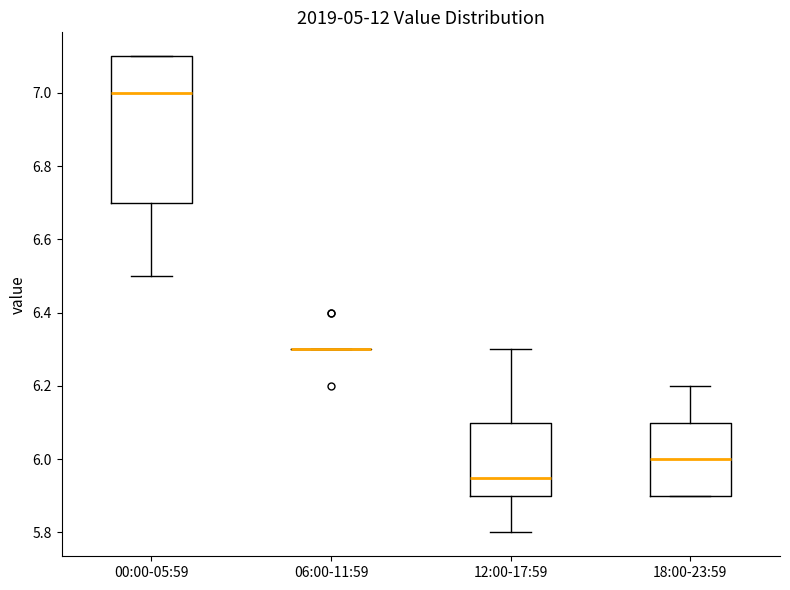

Comparing the boxes themselves (not the whiskers), which one is the tallest?

00:00-05:59